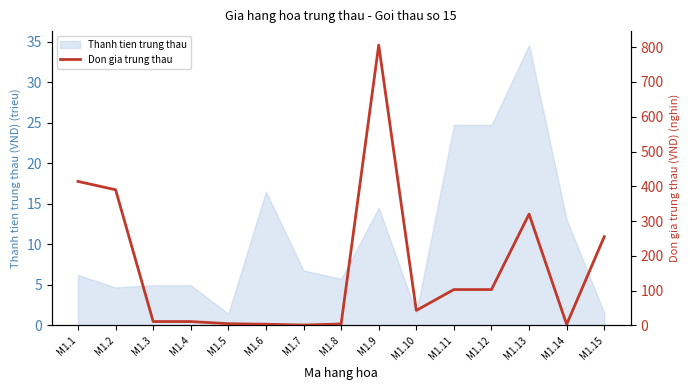

Does the chart have visible grid lines?

No